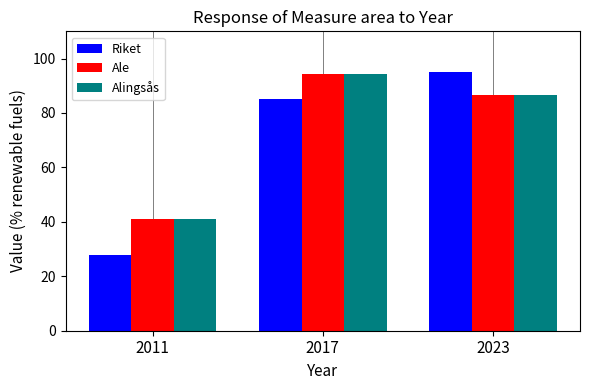

The Alingsås series shows 86.6 at 2023. True or false?

True